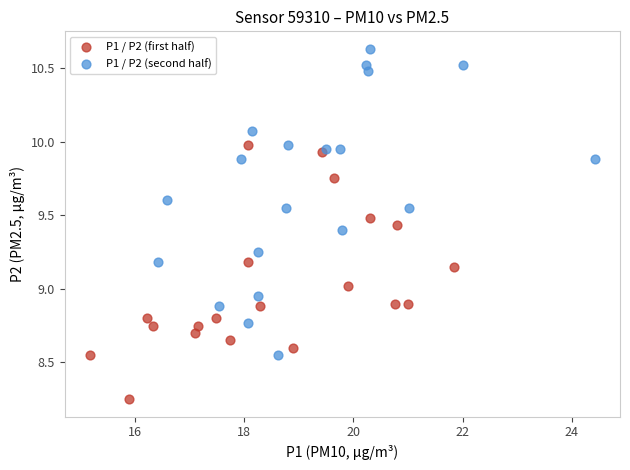

What are all the series names shown in the legend?

P1 / P2 (first half), P1 / P2 (second half)